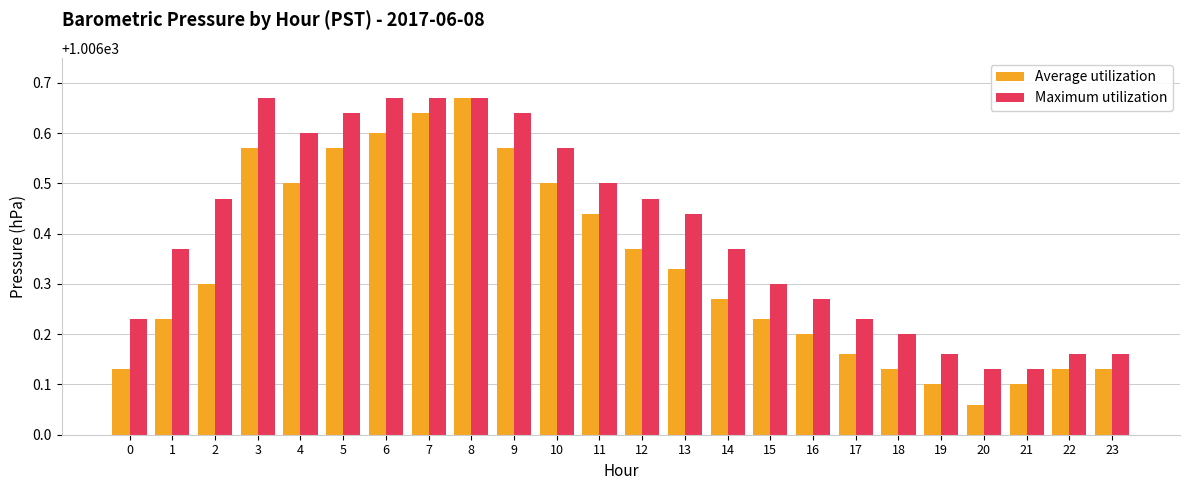

What are all the series names shown in the legend?

Average utilization, Maximum utilization